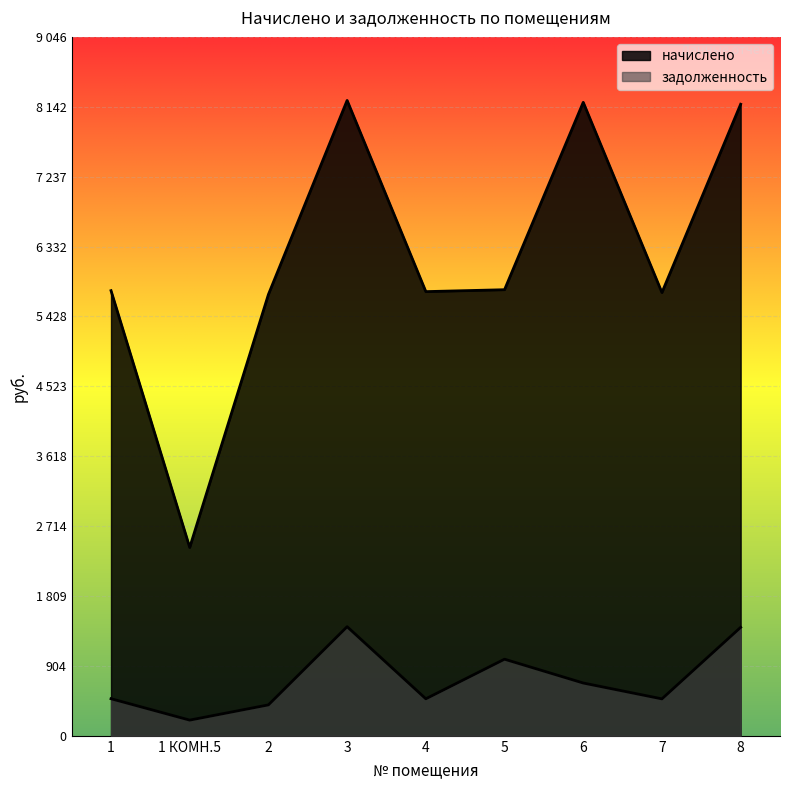

Between 2 and 4, which is larger?

4